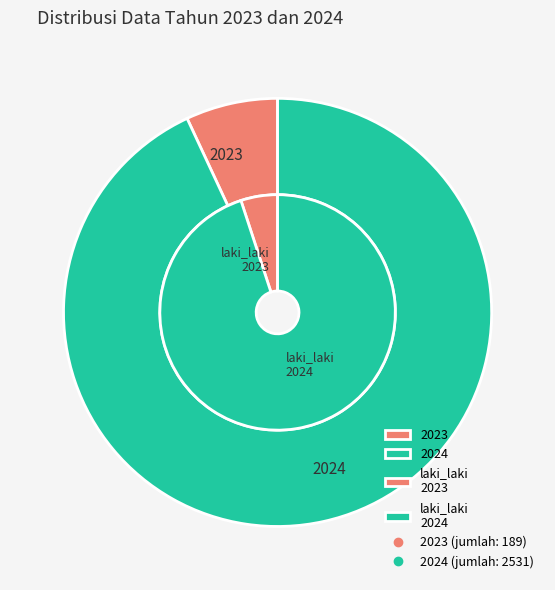

Count the number of slices in the pie.

2